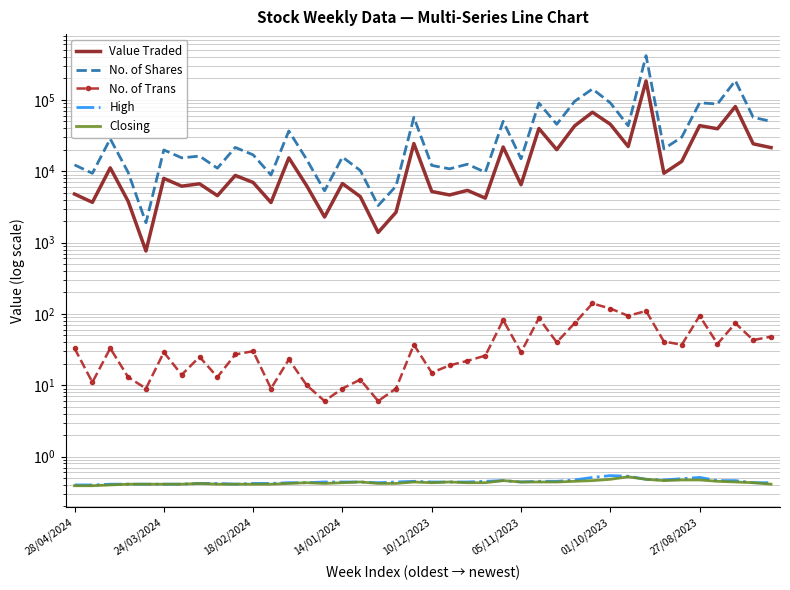

Where is No. of Shares nearest to the value 210103?

37